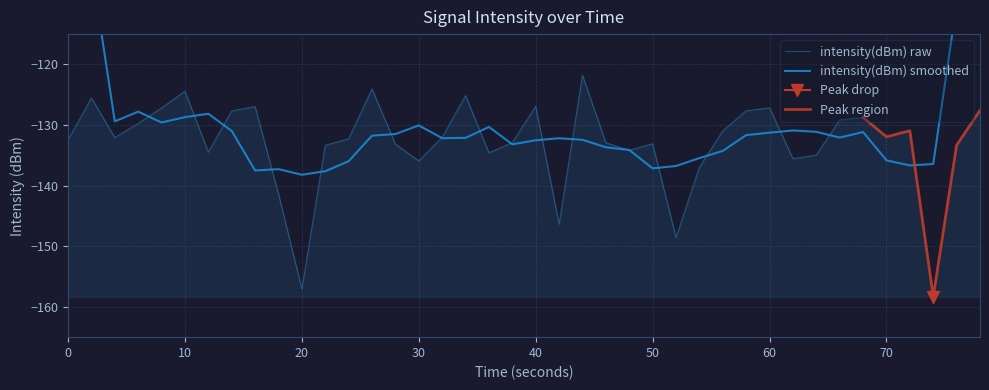

What is the minimum value for intensity(dBm) raw?

-158.3